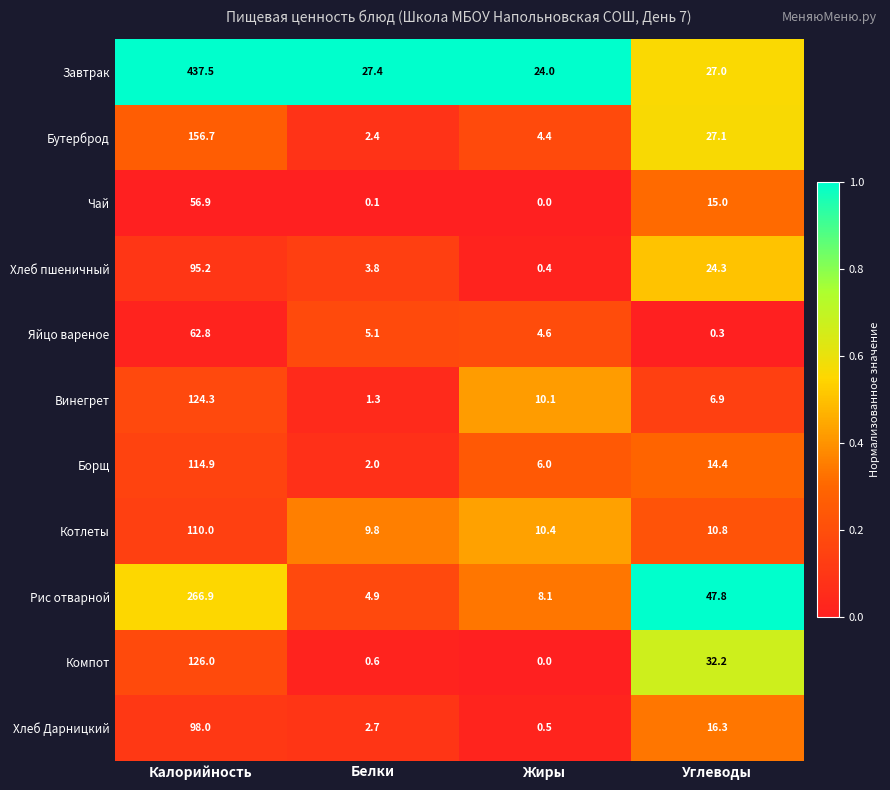

Rank the series at Углеводы from highest to lowest value.

Рис отварной, Компот, Бутерброд, Завтрак, Хлеб пшеничный, Хлеб Дарницкий, Чай, Борщ, Котлеты, Винегрет, Яйцо вареное